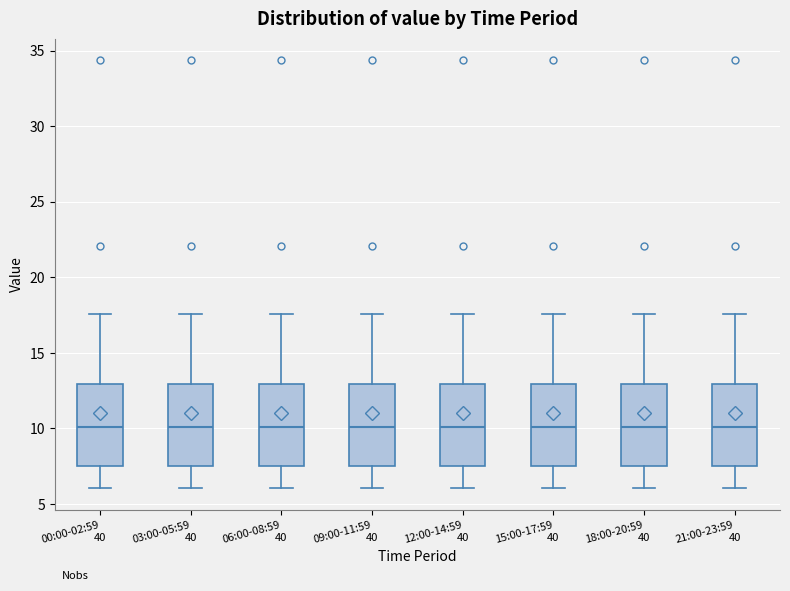

Where does the lower whisker of the box for 09:00-11:59 end on the y-axis? The values are not printed on the chart, so give them approximately, as read against the axis.

6.0